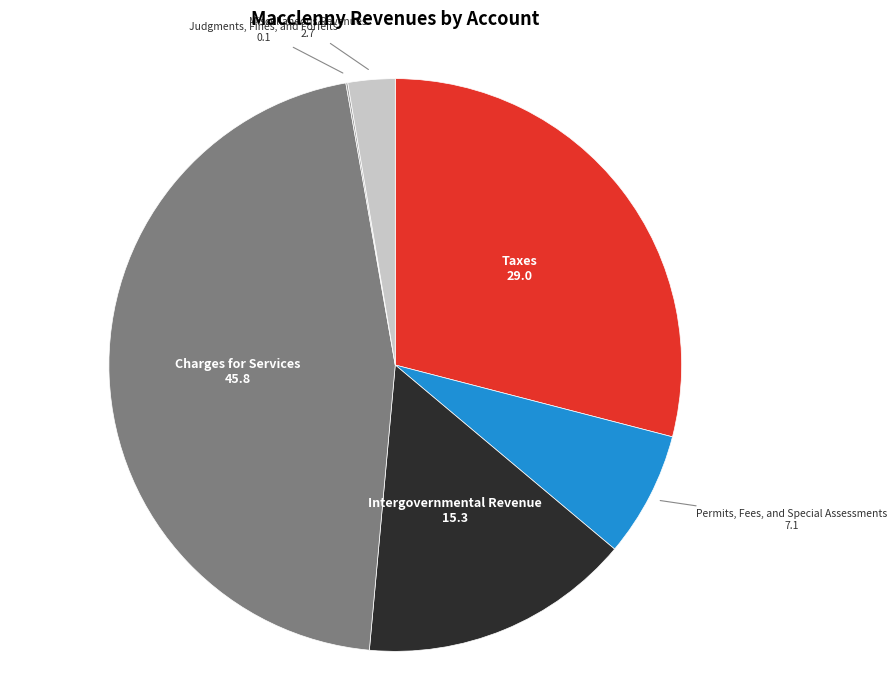

The Permits, Fees, and Special Assessments slice represents 7% of the pie. True or false?

True